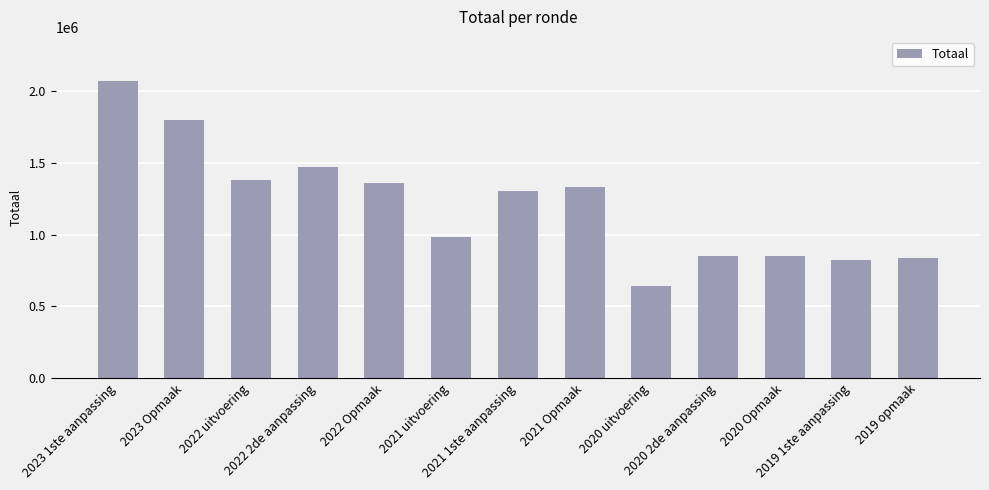

What is the sum of all values?

15703629